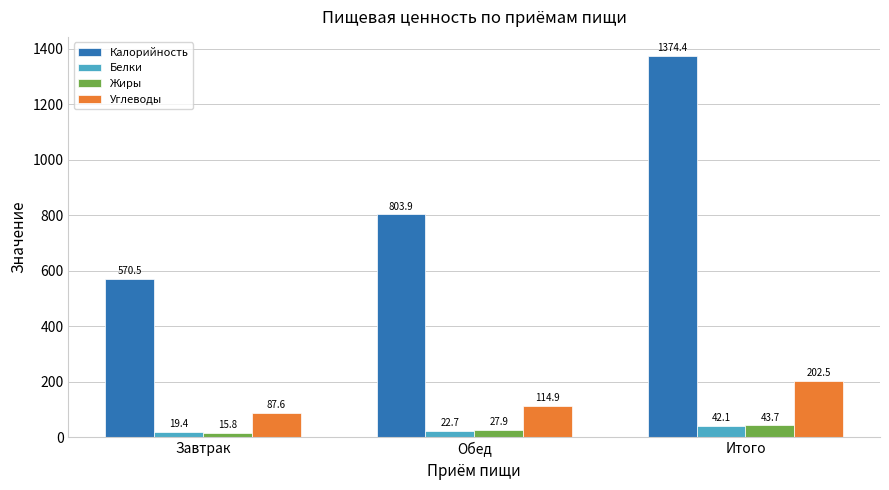

List the series in order of their peak value, highest first.

Калорийность, Углеводы, Жиры, Белки